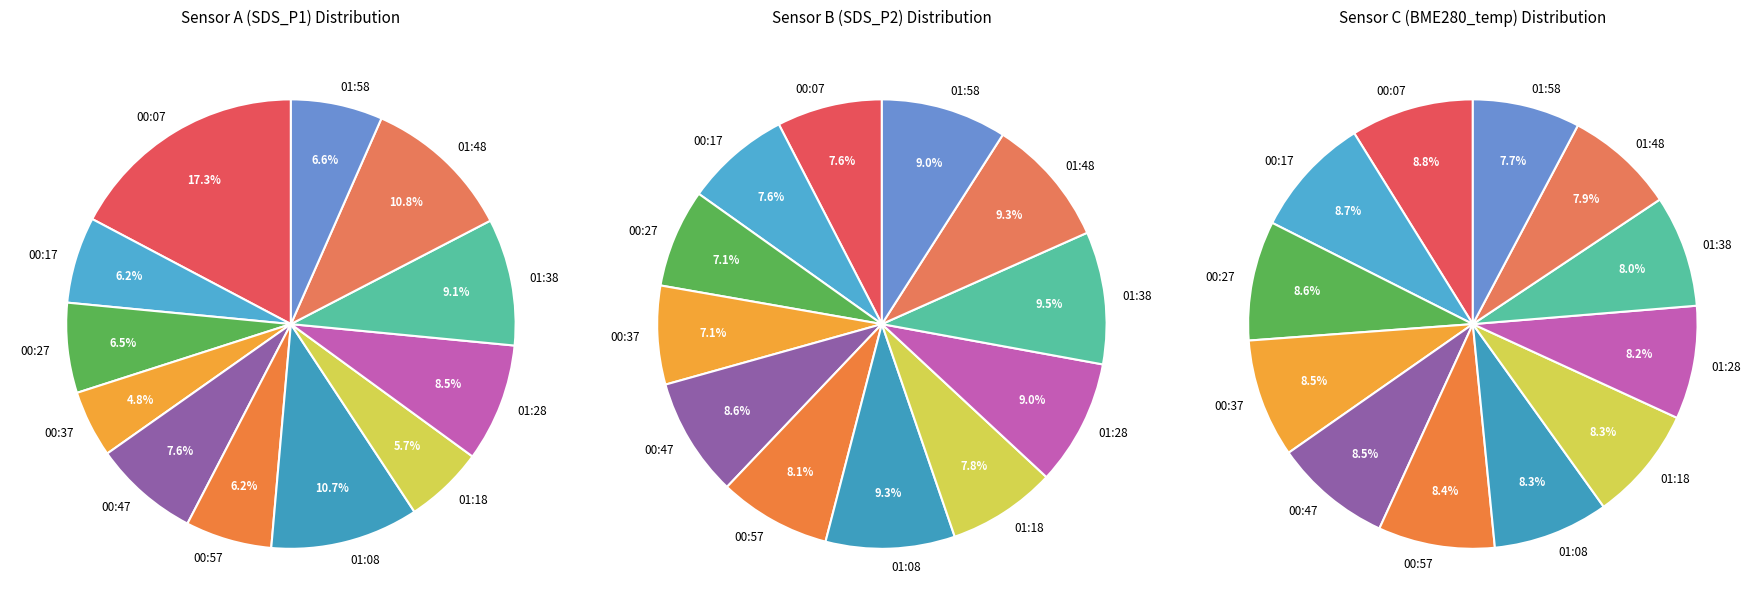

How many slices are in this pie chart?

12